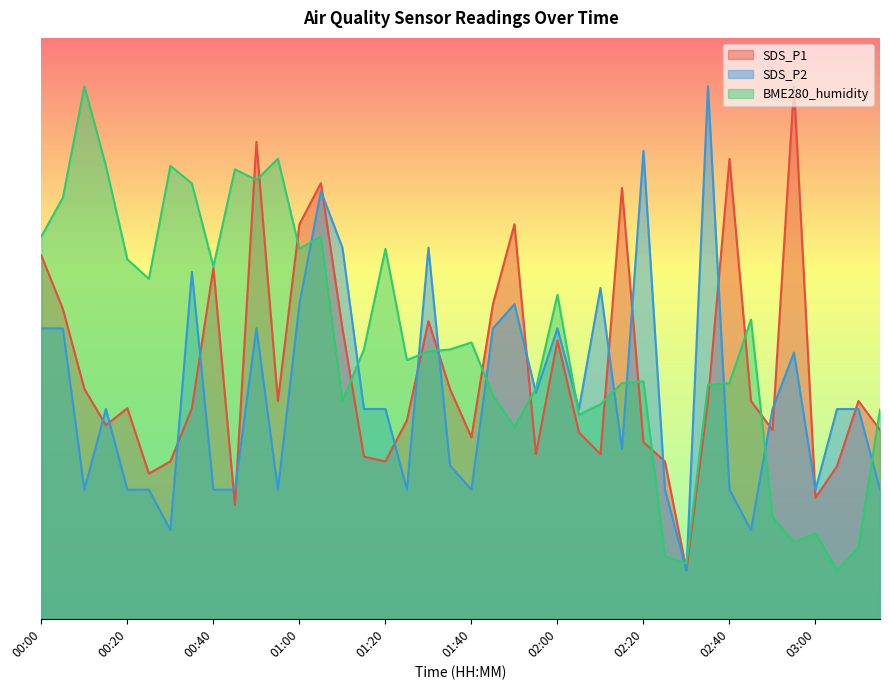

Does the chart have visible grid lines?

No